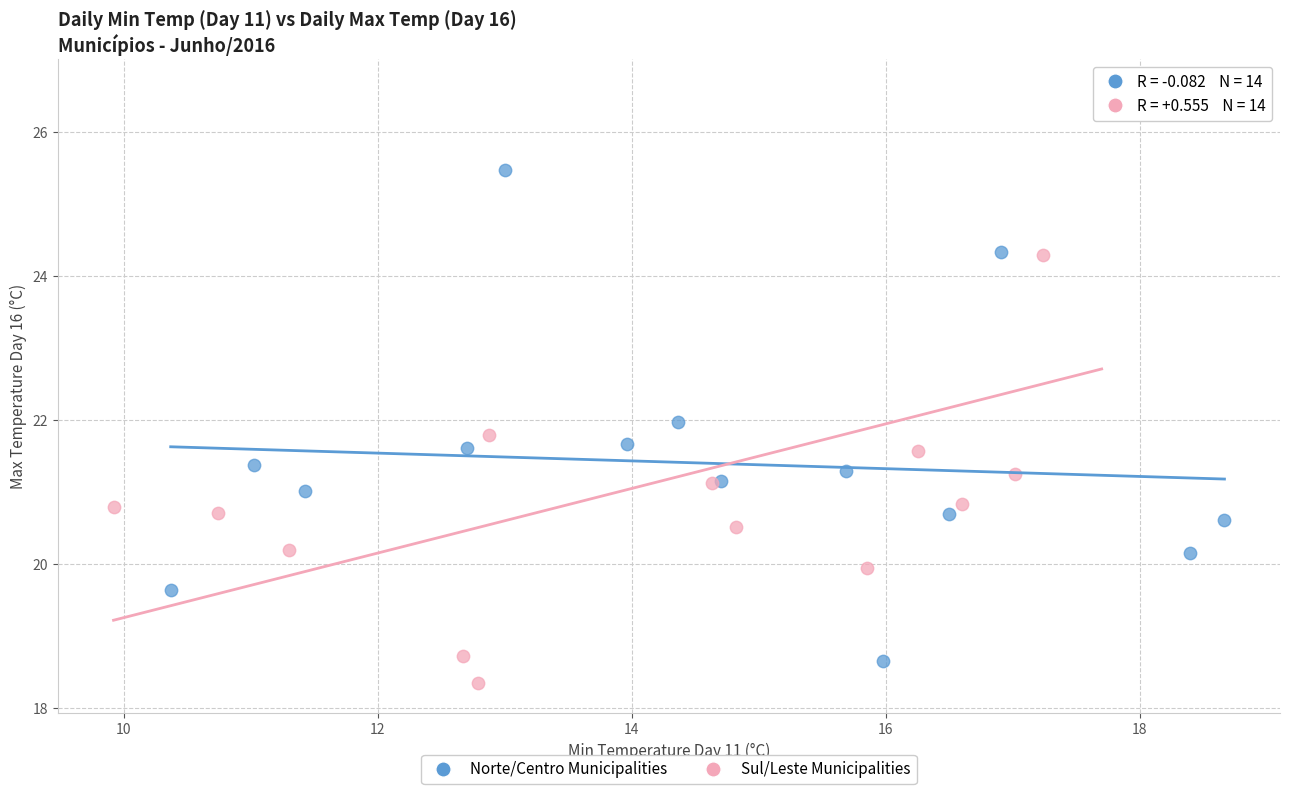

Which series contains the highest Y value?

Sul/Leste Municipalities